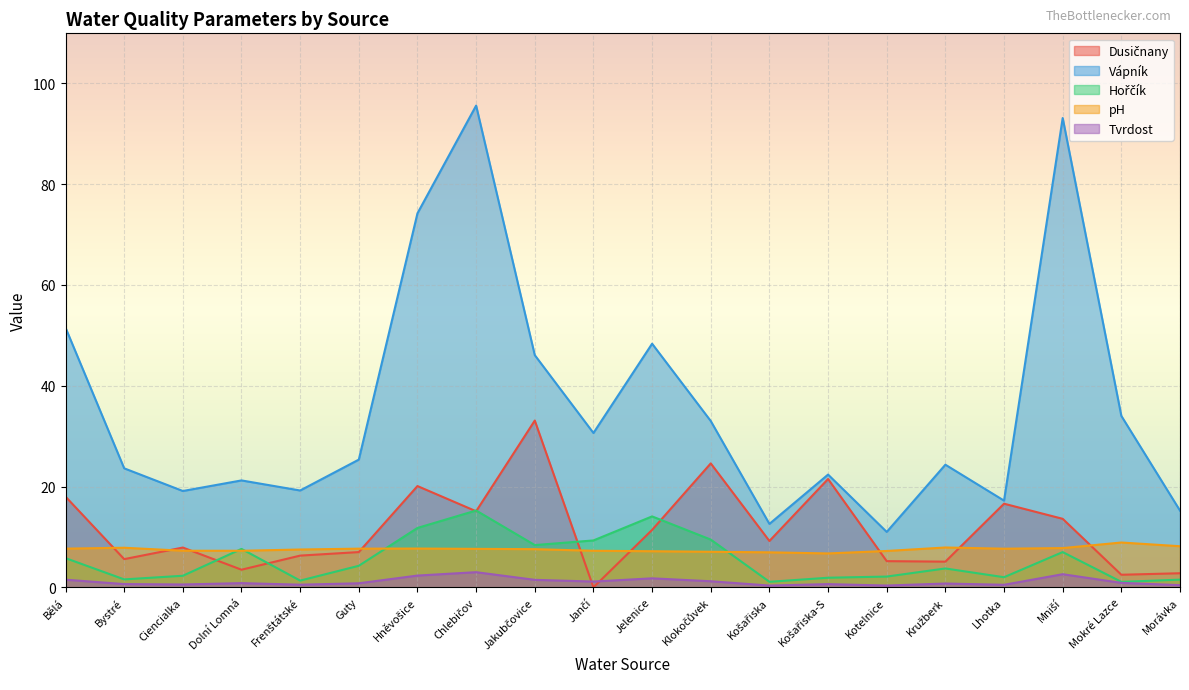

What is the total value across all series at Guty?

45.1